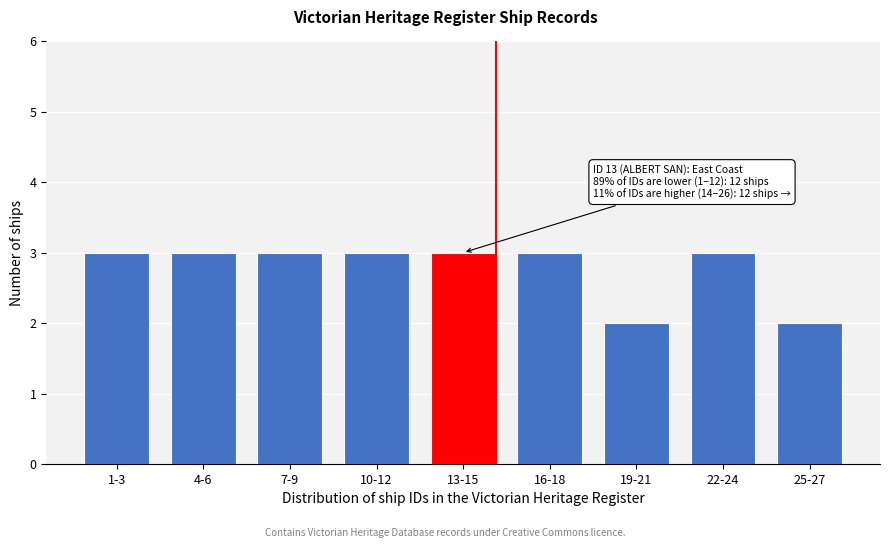

Reading left to right, transcribe all the data shown in this chart.

3	3	3	3	3	3	2	3	2